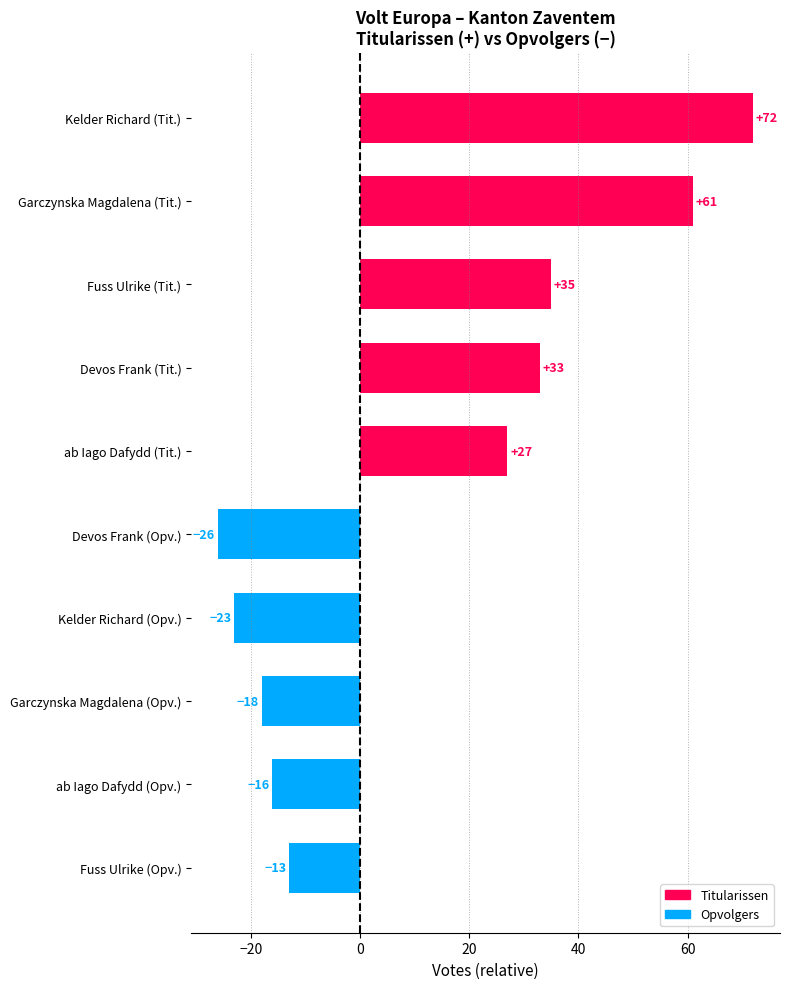

At which label is the value closest to 23?

ab Iago Dafydd (Tit.)